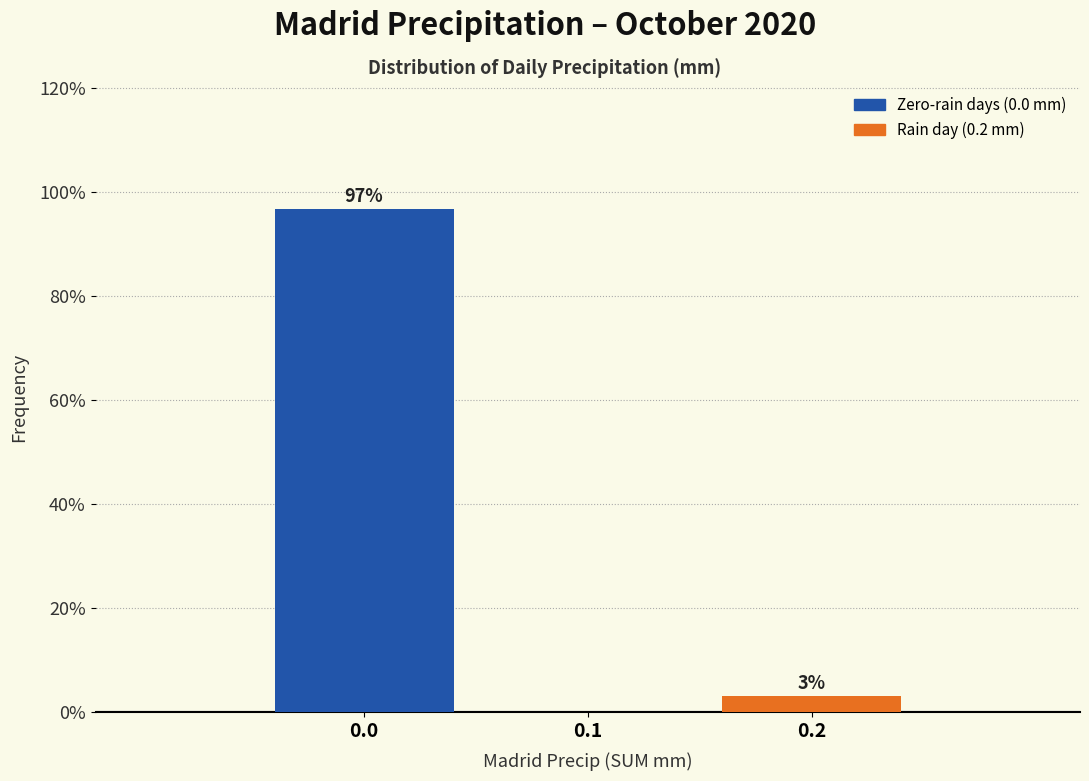

Which range on the x-axis has the tallest bar?

-0.05 to 0.05